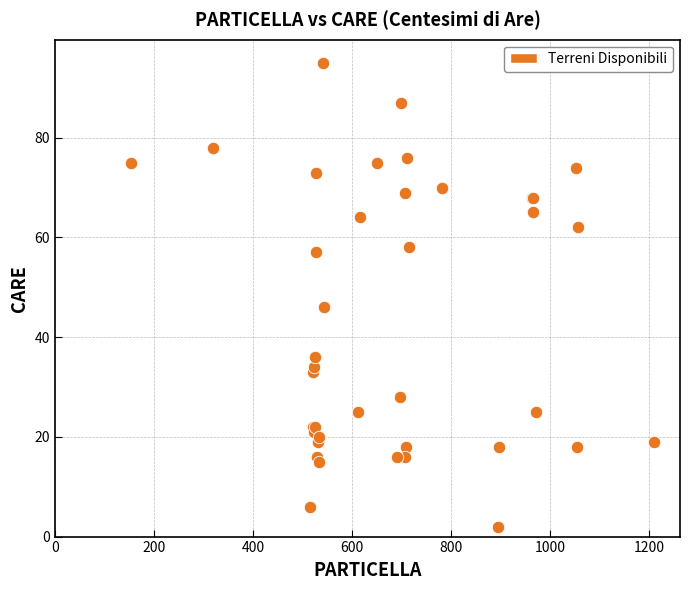

What Y value in the scatter plot is closest to 48?

46